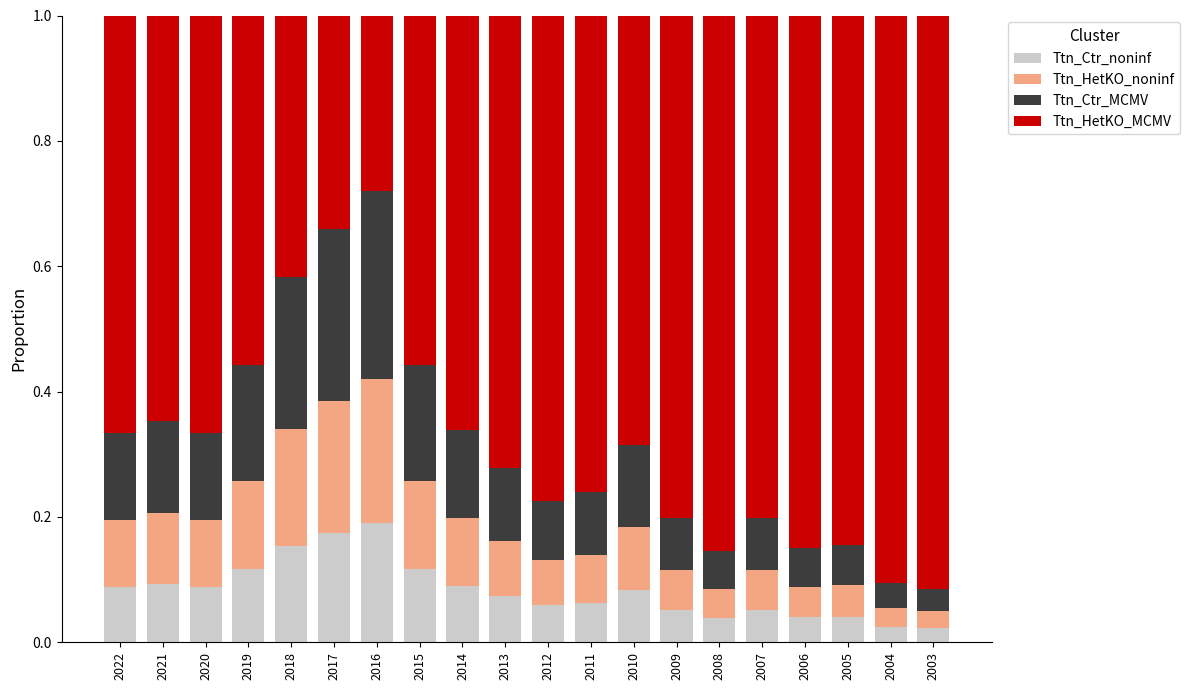

How many Ttn_Ctr_noninf values are between 0 and 1?

20